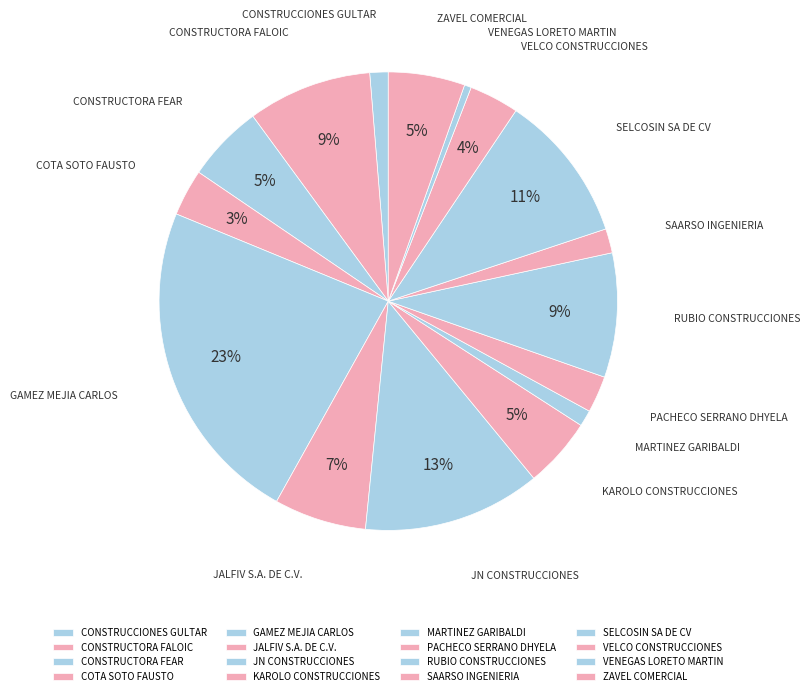

How many segments does this pie chart have?

16